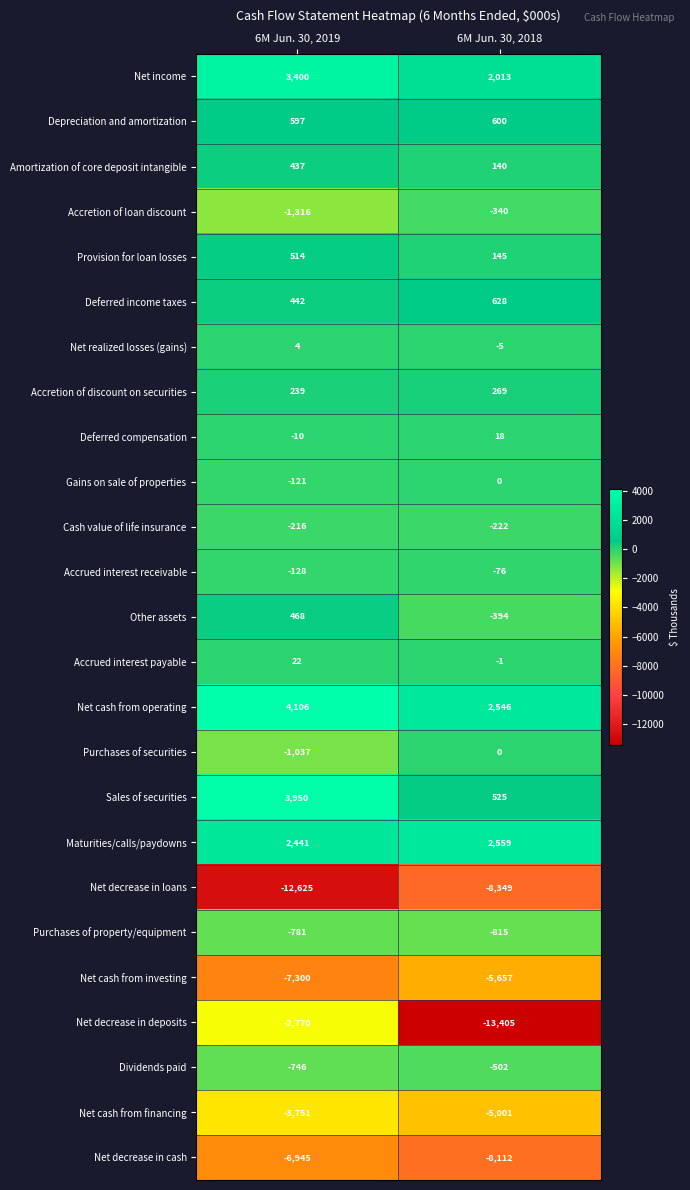

At which label does Accretion of discount on securities reach its minimum?

6M Jun. 30, 2019